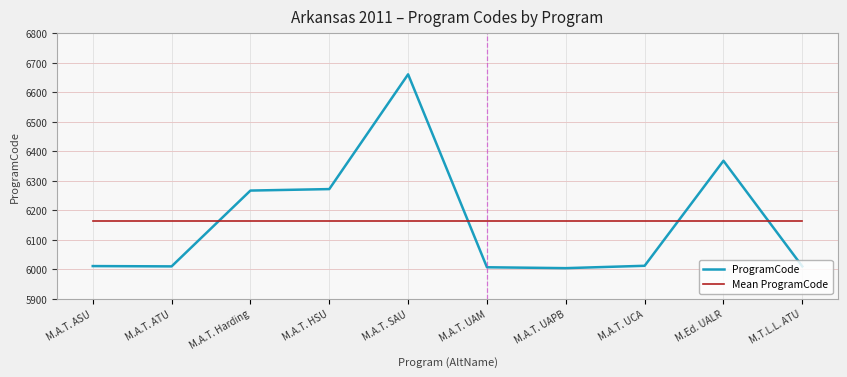

How many lines are shown in the chart?

2